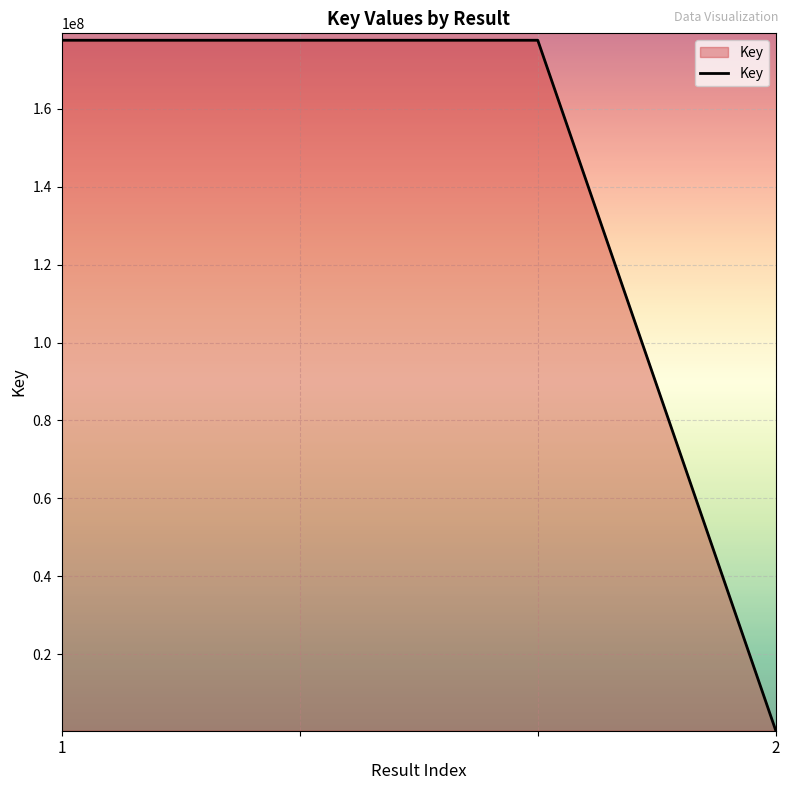

What is the maximum value shown in the chart?

177616524